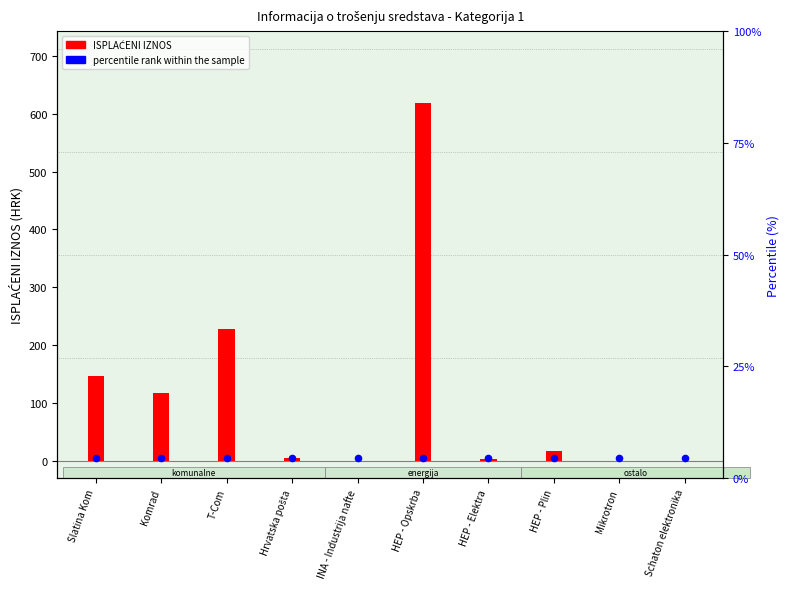

Which series contains the highest Y value?

ISPLAĆENI IZNOS